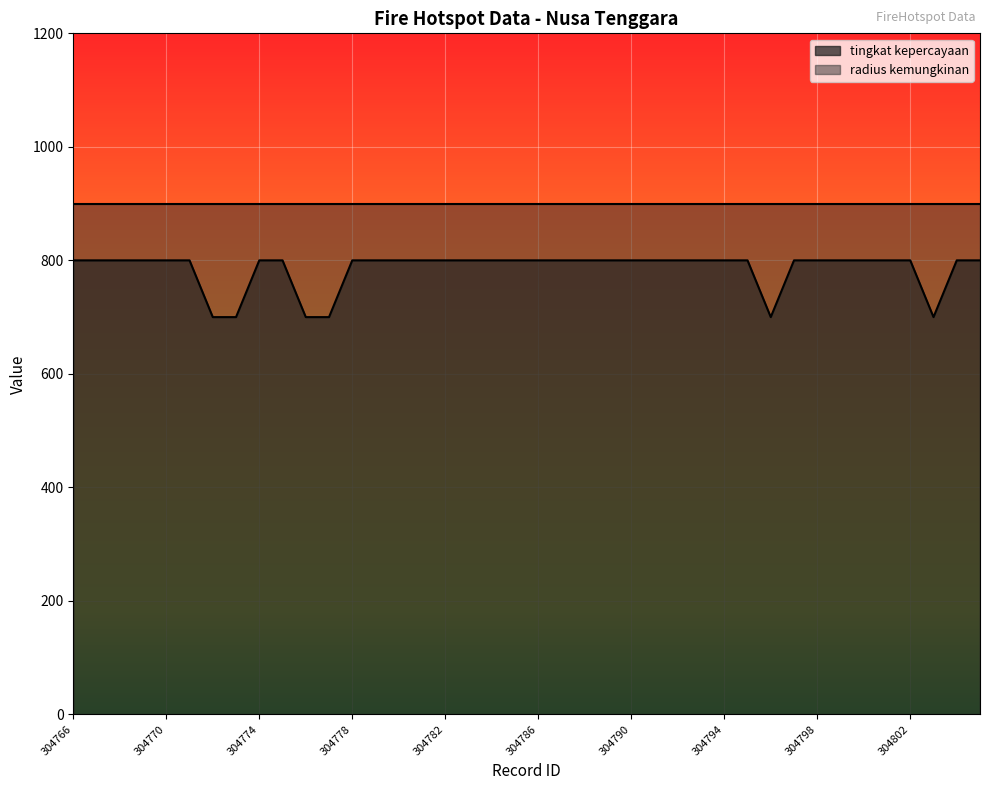

Which series has the widest spread of values?

tingkat kepercayaan